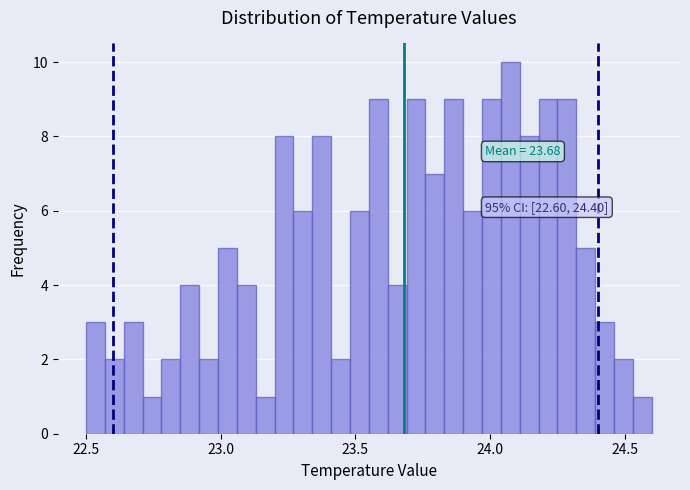

Around what value on the x-axis is the tallest bar? Give the approximate position of its centre, as read against the axis.

24.10